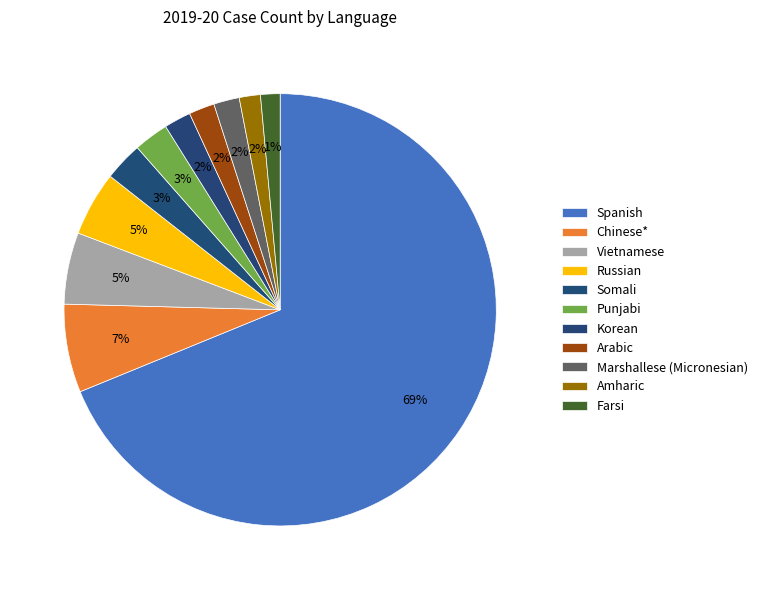

To the nearest percent, what percentage of the pie is Korean?

2%